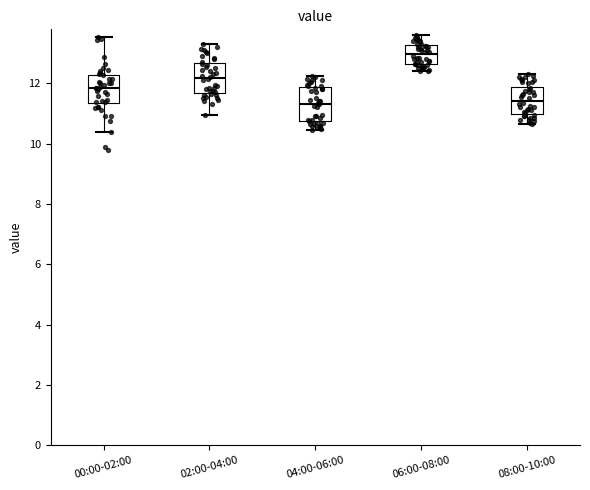

Reading left to right, transcribe this box plot: for each box, give where its median line is, the range the box spans, and where its two whiskers end, as read against the y-axis. The values are not printed on the chart, so give them approximately, as read against the axis.

00:00-02:00: median 11.8, box 11.4 to 12.2, whiskers 10.4 to 13.6
02:00-04:00: median 12.2, box 11.6 to 12.6, whiskers 11.0 to 13.4
04:00-06:00: median 11.4, box 10.8 to 11.8, whiskers 10.4 to 12.2
06:00-08:00: median 13.0, box 12.6 to 13.2, whiskers 12.4 to 13.6
08:00-10:00: median 11.4, box 11.0 to 11.8, whiskers 10.6 to 12.4